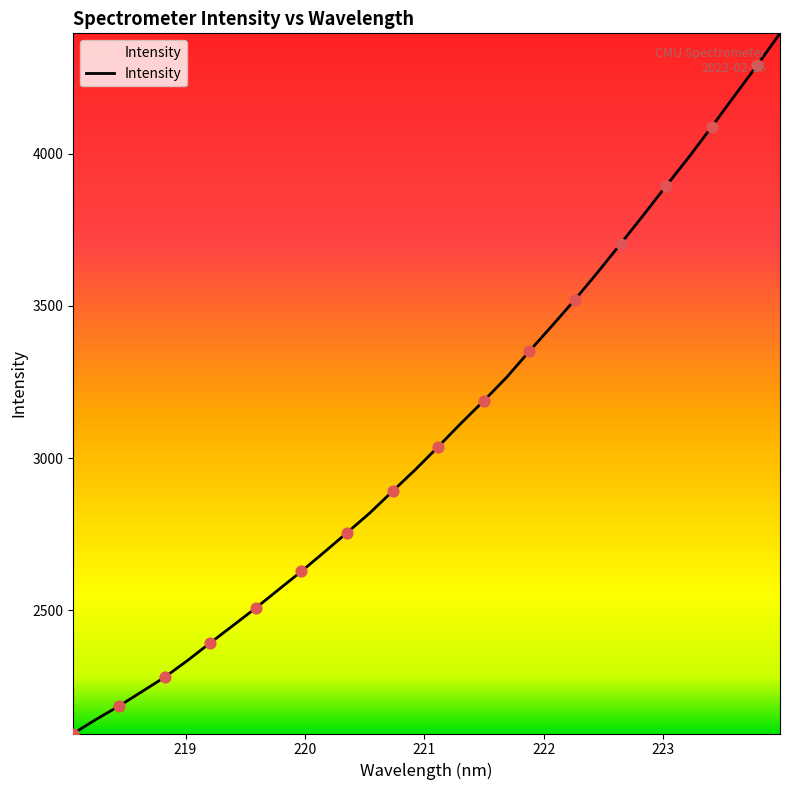

What is the greatest value displayed?

4394.7